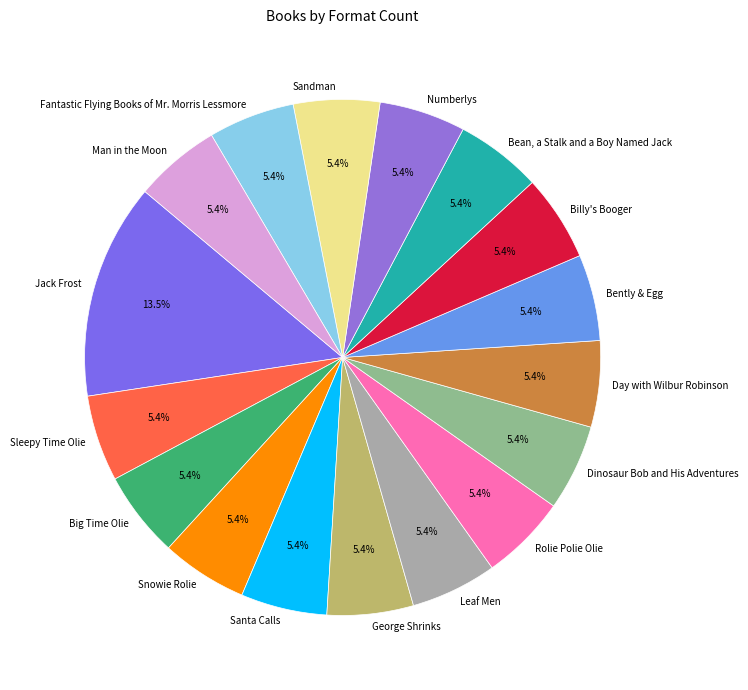

Which slice is the largest?

Jack Frost